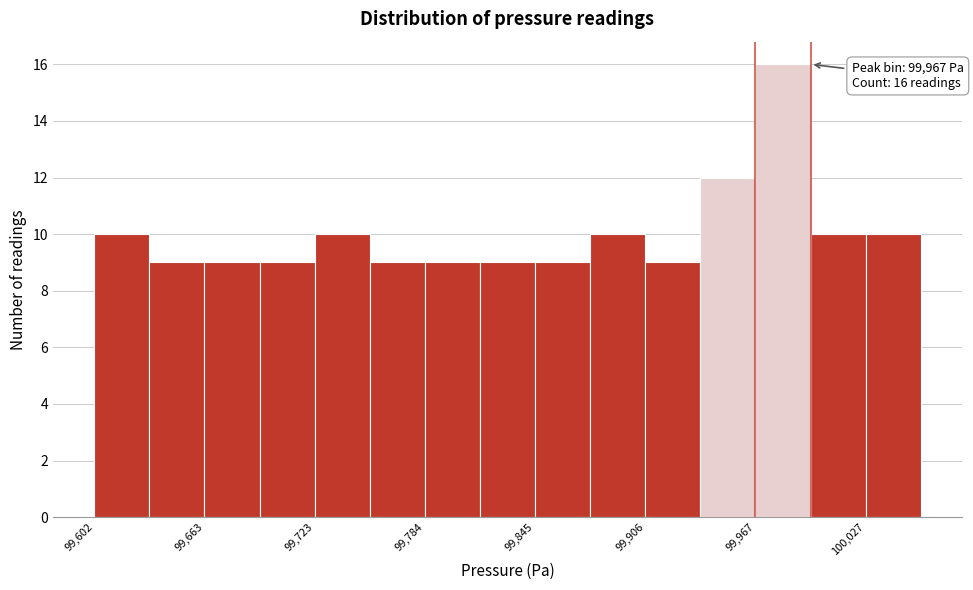

Read against the x-axis, roughly where is the centre of the tallest bar?

99980